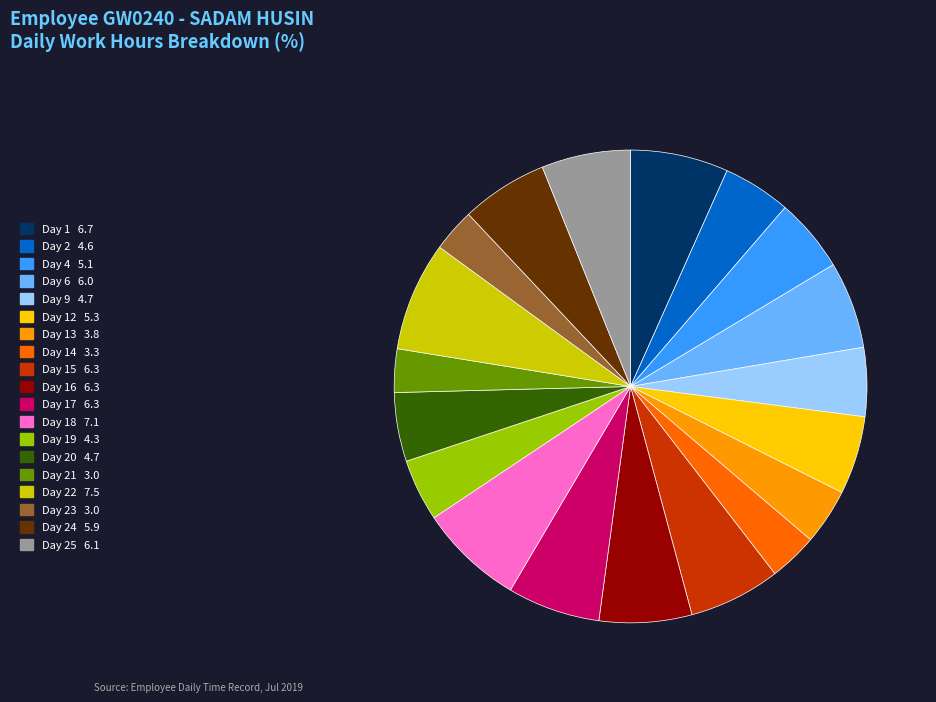

Is there a majority slice in this chart?

No